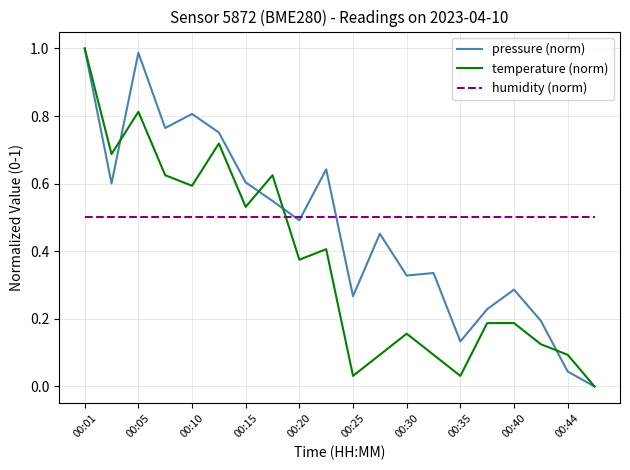

Does the chart display data point markers on the line(s)?

No